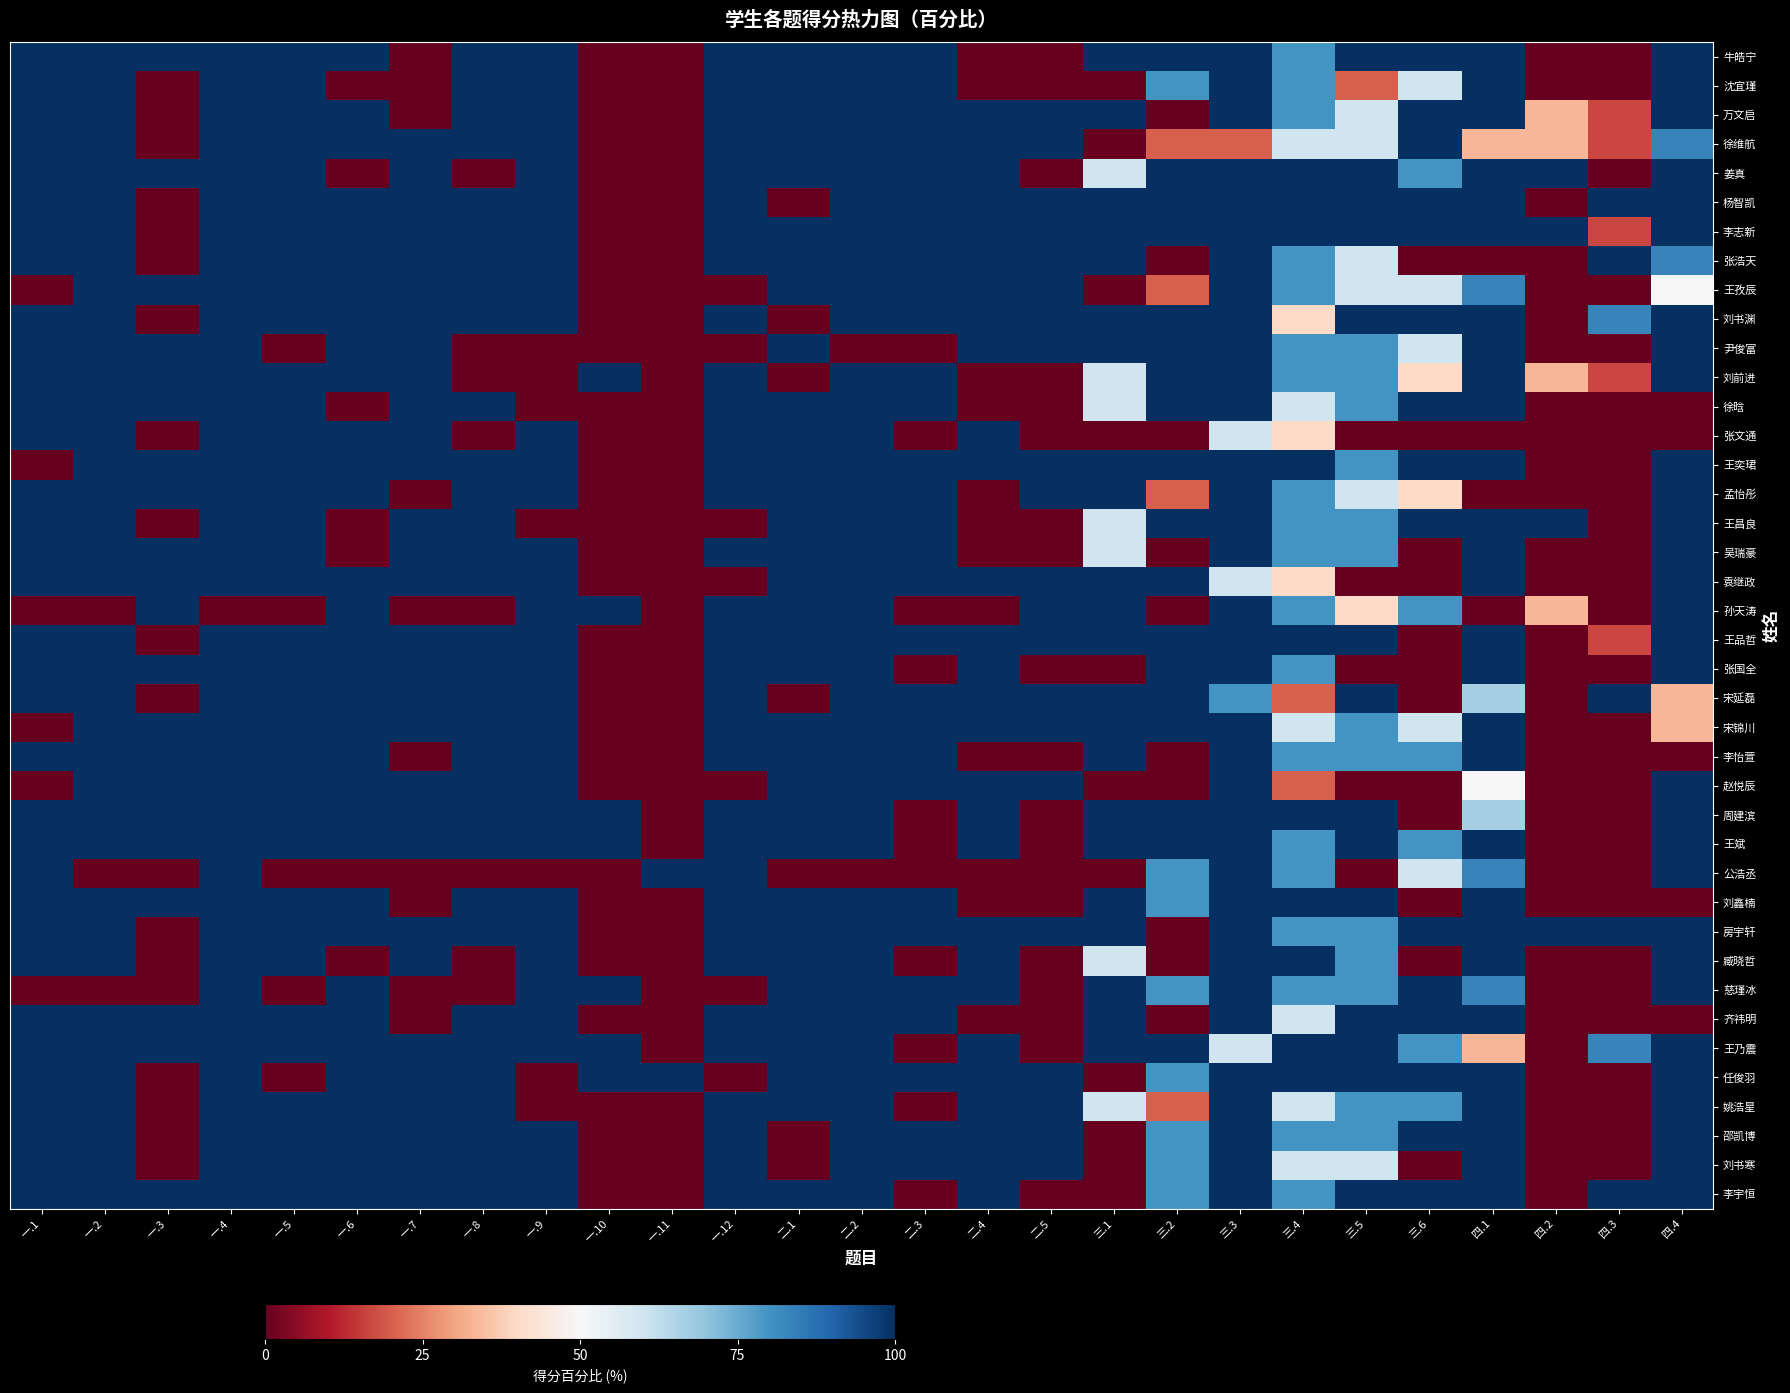

How many categories are shown in the chart?

27